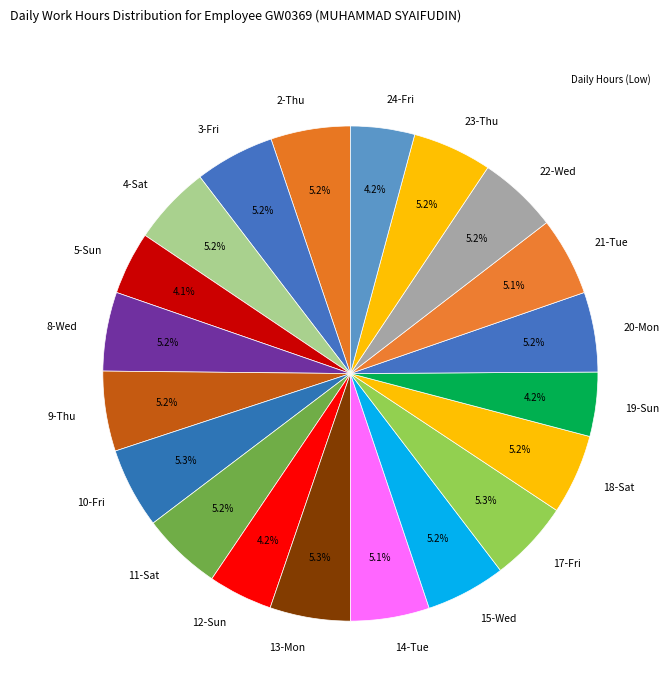

To the nearest percent, what portion does 14-Tue represent?

5%